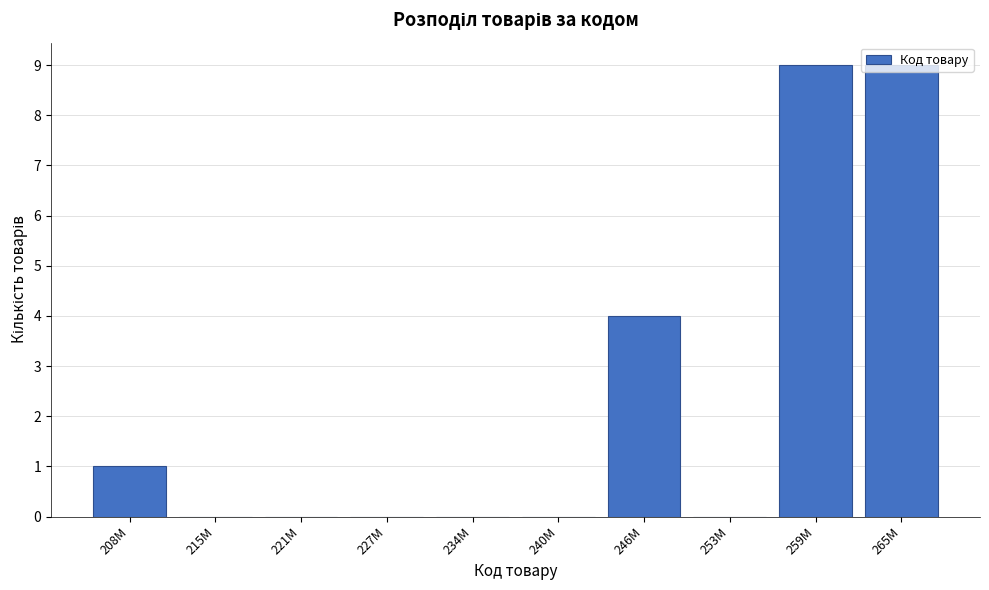

True or false: the data shows -4 at 215M.

False